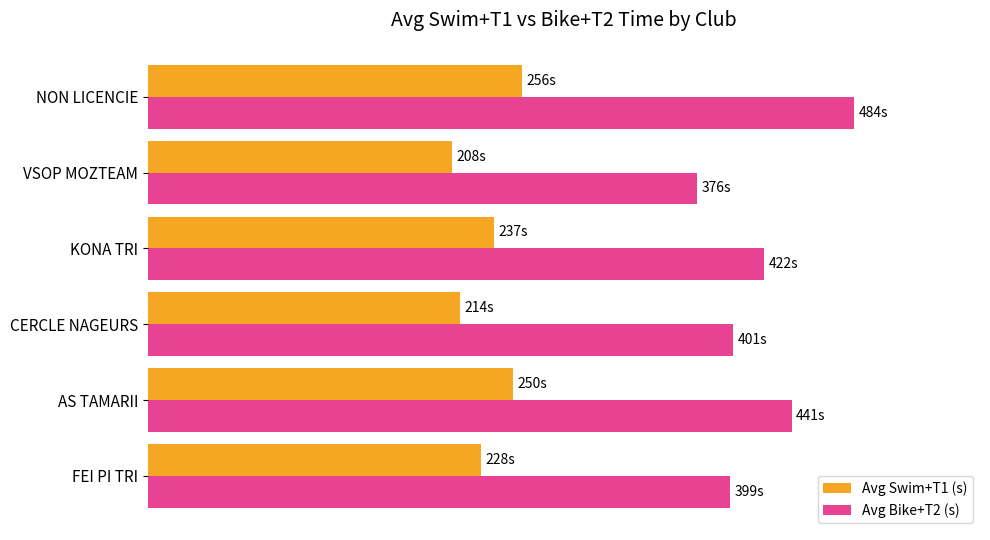

What are all the series names shown in the legend?

Avg Swim+T1 (s), Avg Bike+T2 (s)